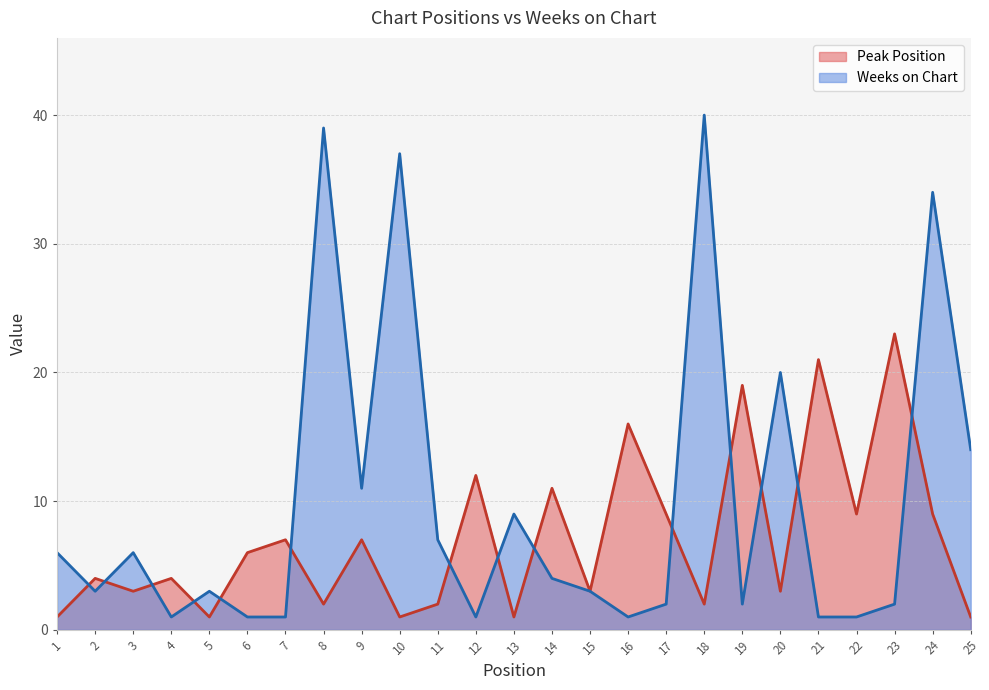

What is the approximate value of Weeks on Chart at 18, to the nearest 5?

40